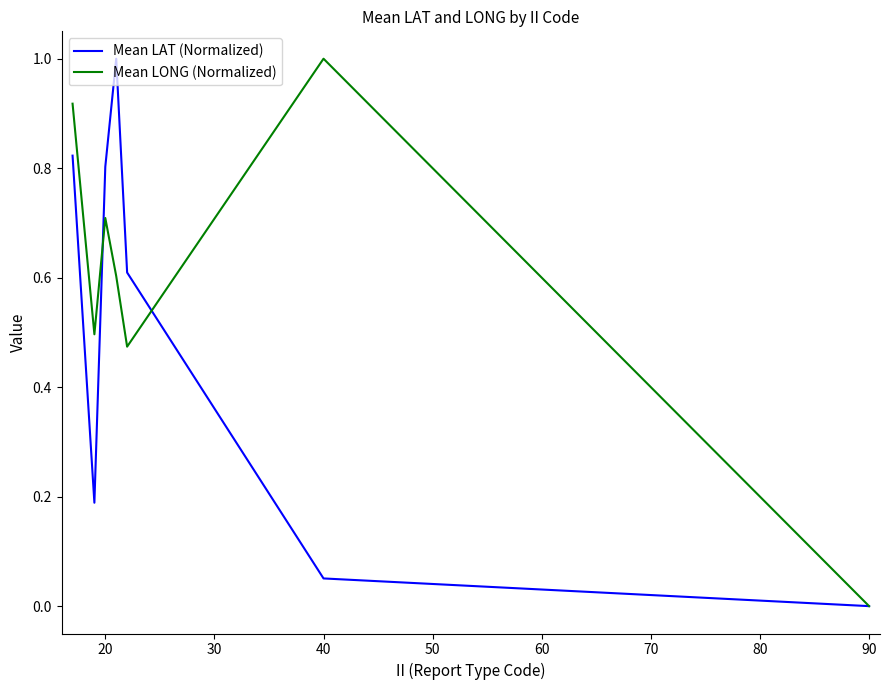

What is the maximum value for Mean LAT (Normalized)?

1.0